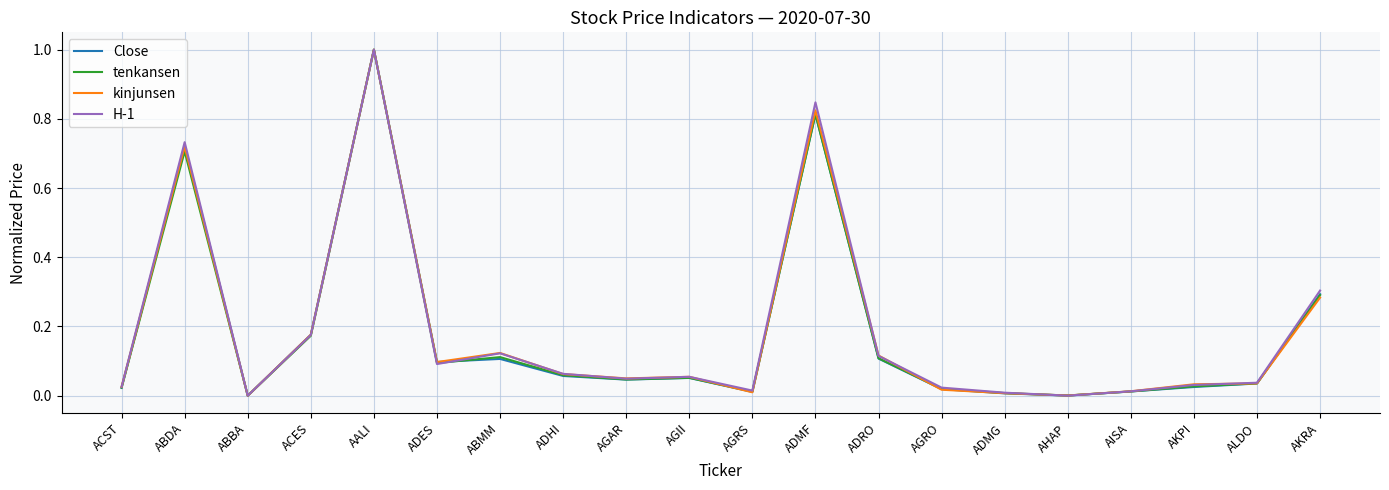

Which series changed the most between ADRO and AGRO?

kinjunsen